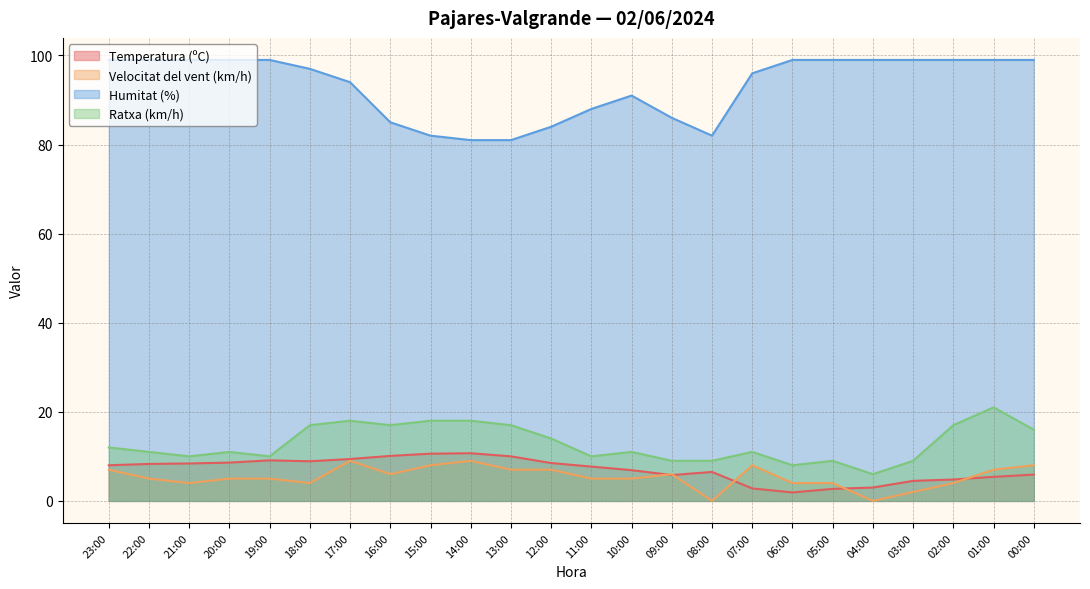

What position from the left is 19:00?

5